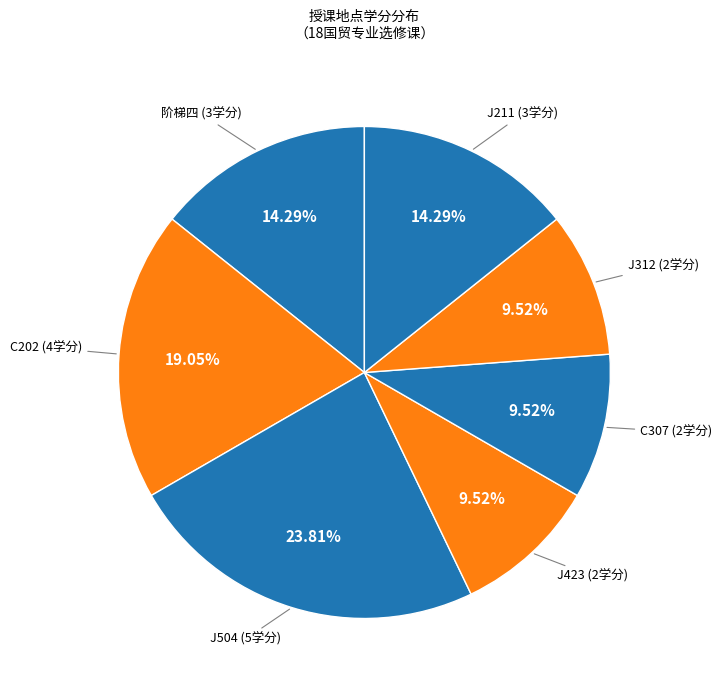

How many segments does this pie chart have?

7